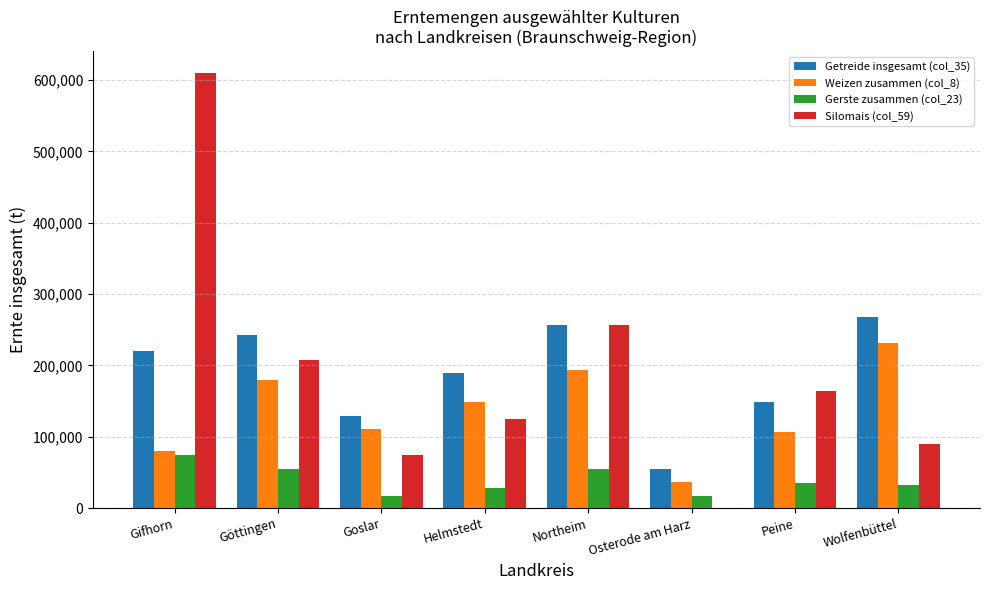

True or false: Silomais (col_59) has a value of 89310.1 at Wolfenbüttel.

True